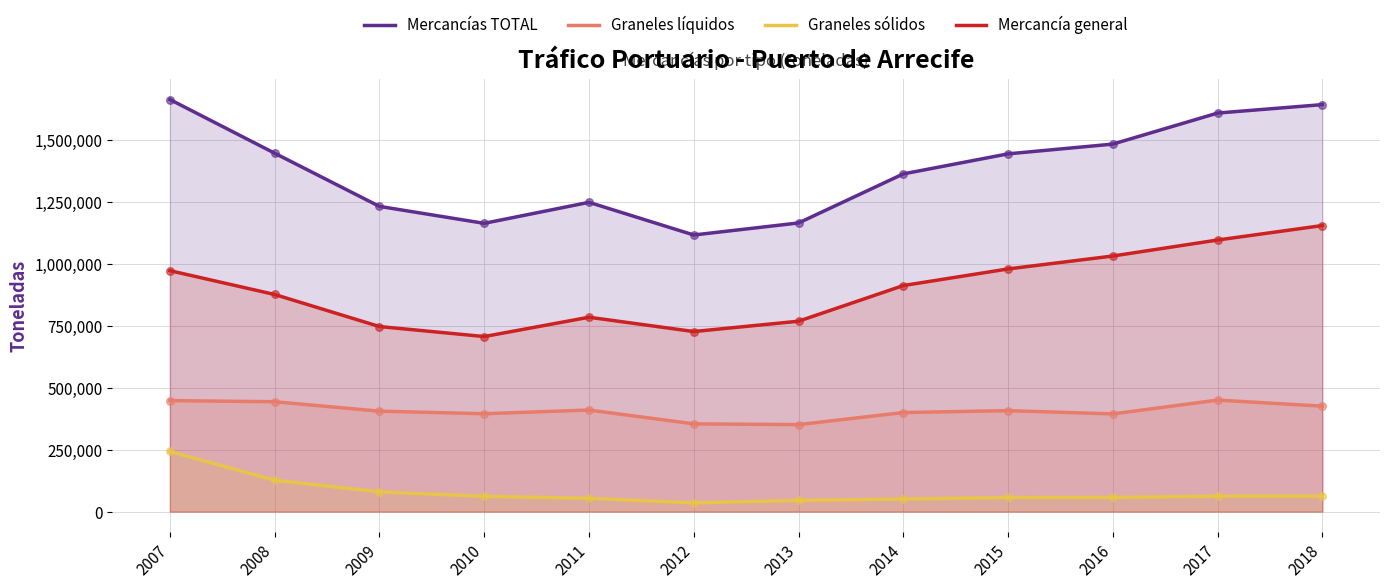

Which series reaches the minimum Y coordinate?

Graneles sólidos